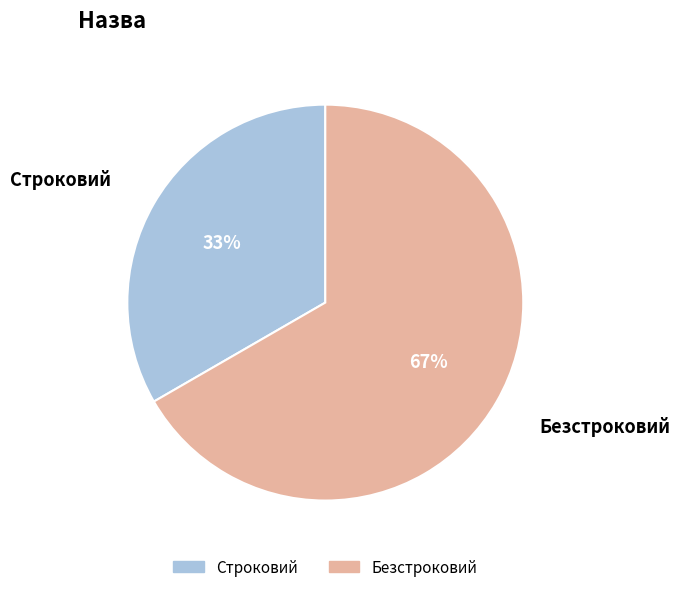

To the nearest percent, what portion does Безстроковий represent?

67%